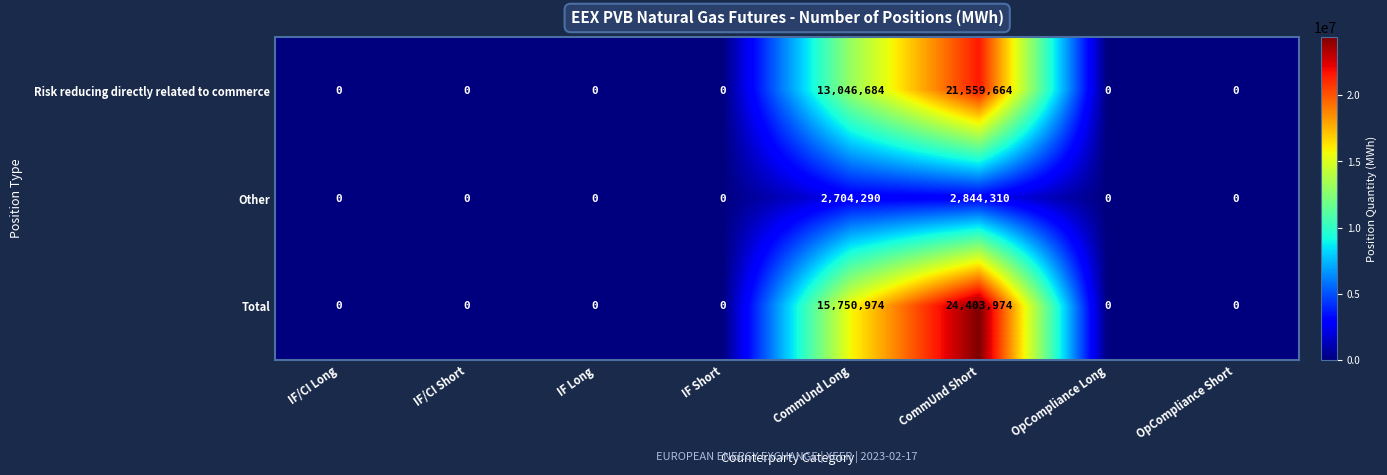

How many data points does each series have?

8